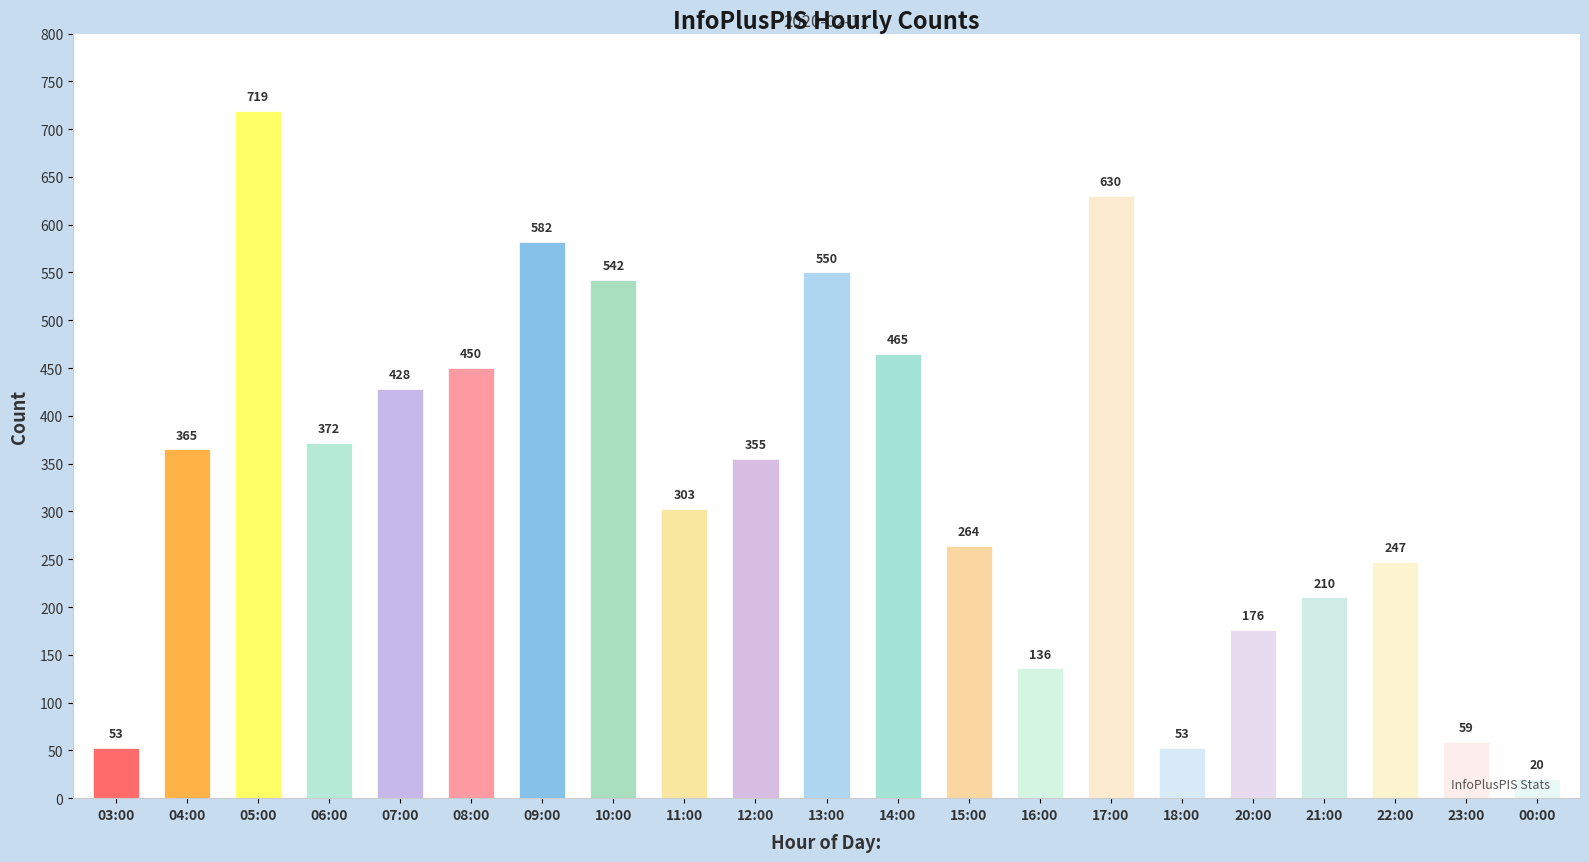

Which has a higher value, 23:00 or 09:00?

09:00